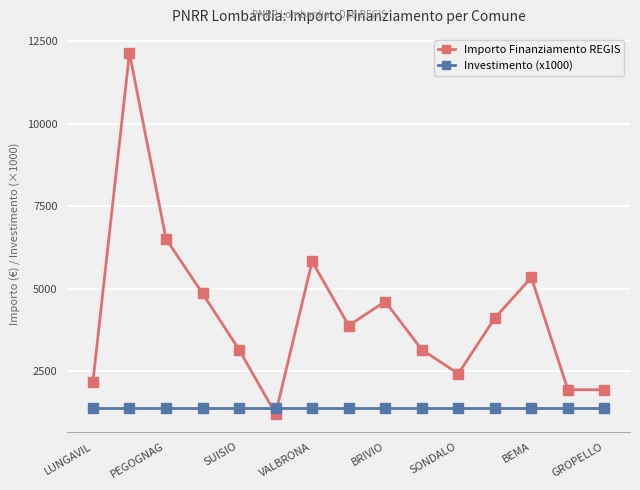

Which series has the largest total across all categories?

Importo Finanziamento REGIS